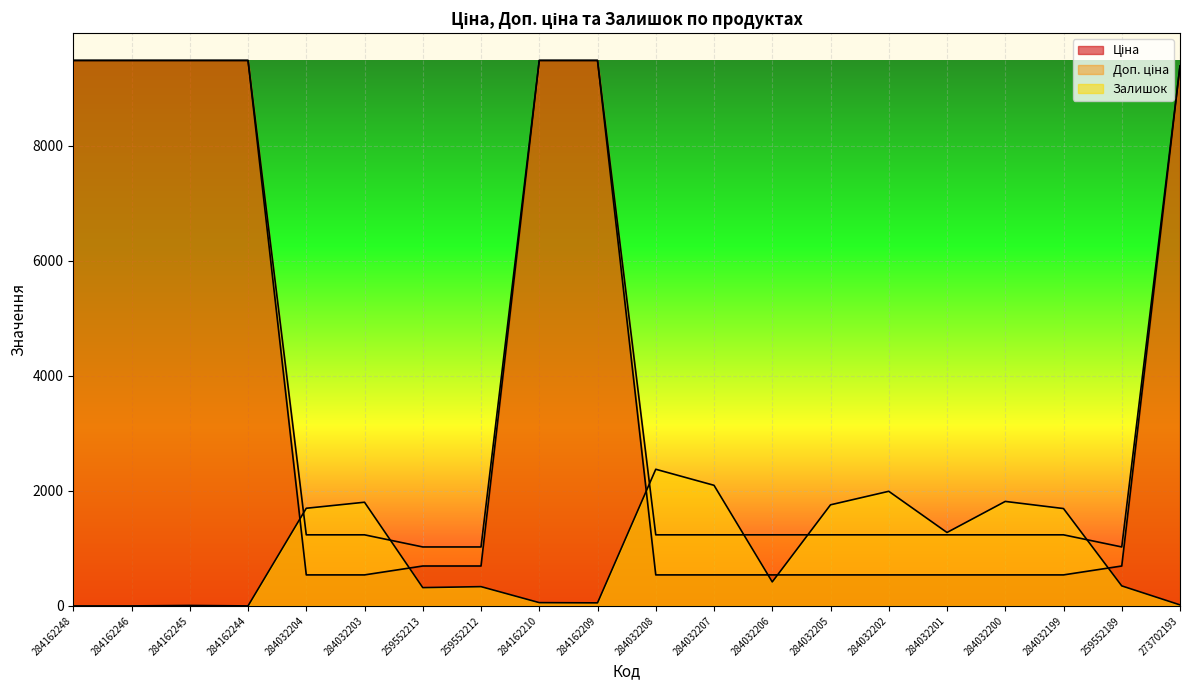

At which category does Залишок reach its first local valley?

284162244